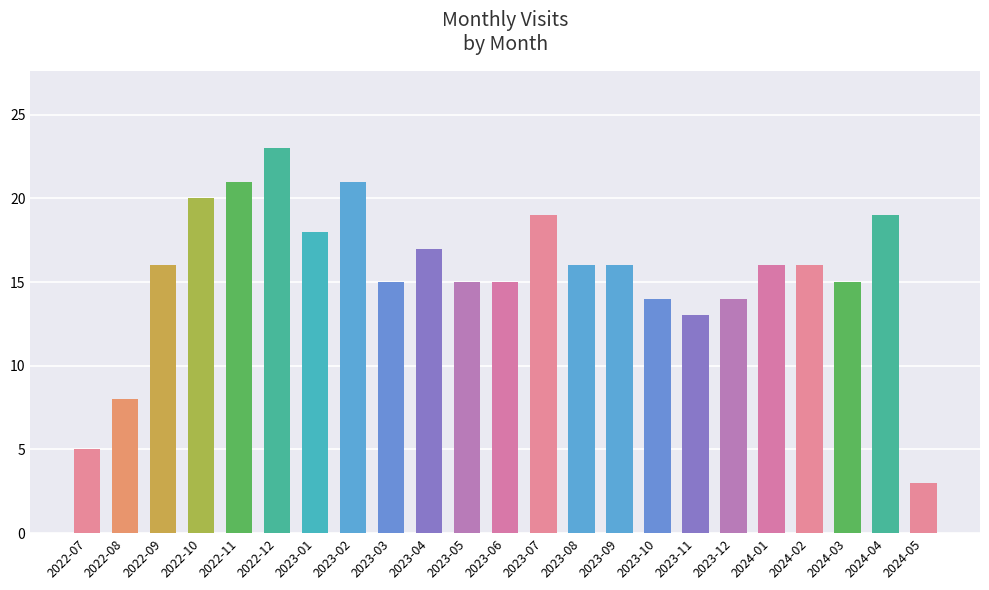

What is the greatest value displayed?

23